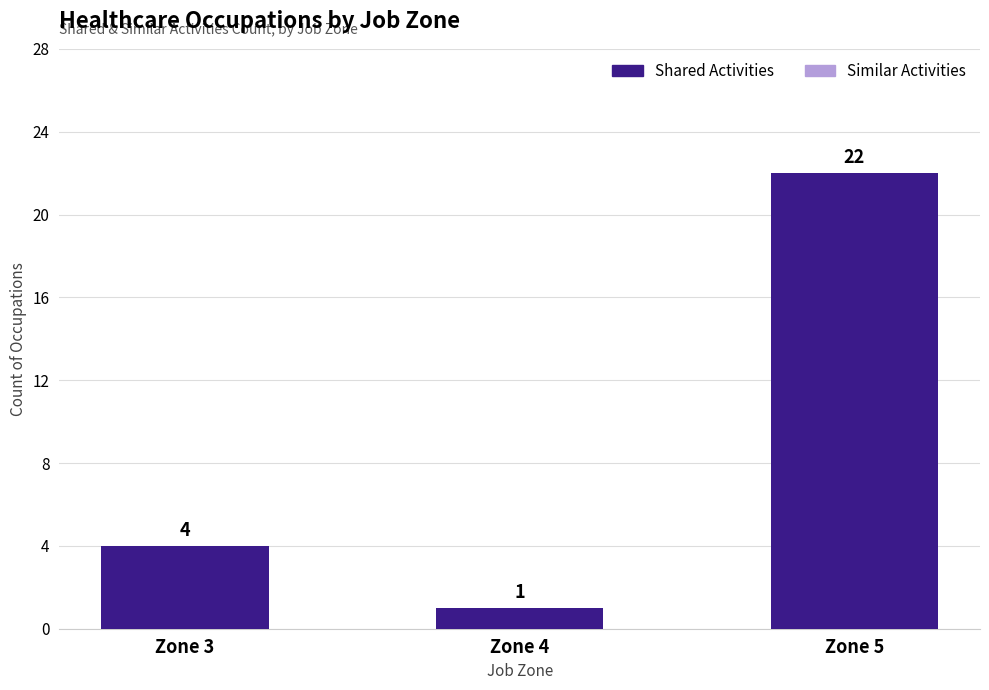

Reading right to left, what are all the values shown in this chart?

22	1	4